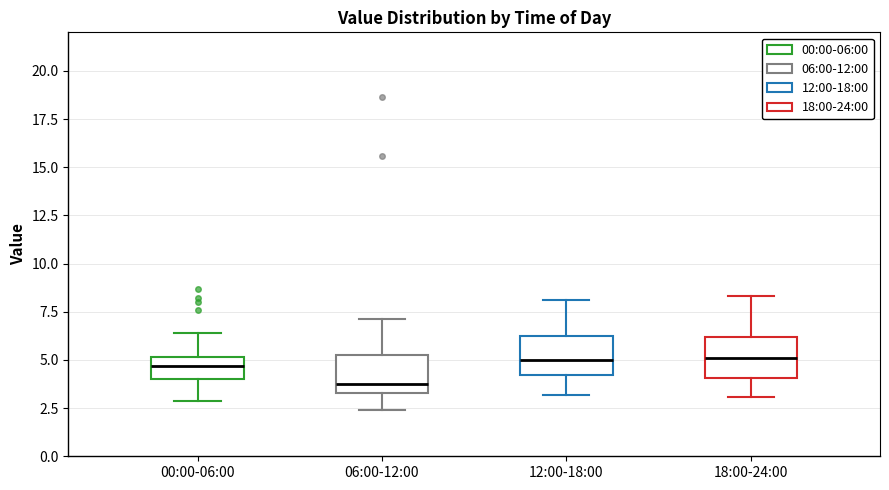

Where is the upper edge of the box for 00:00-06:00 on the y-axis? The values are not printed on the chart, so give them approximately, as read against the axis.

5.0